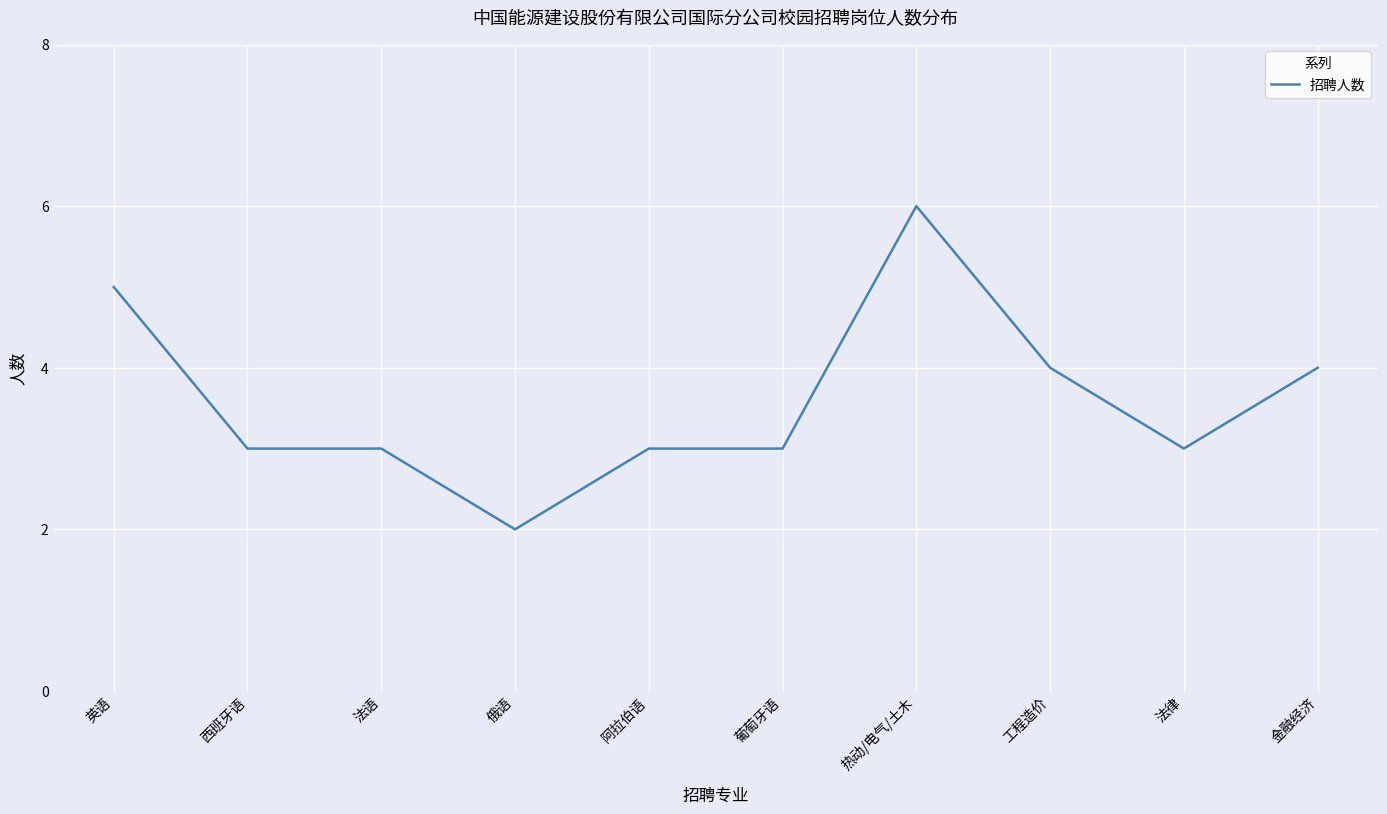

Does the chart have visible grid lines?

Yes